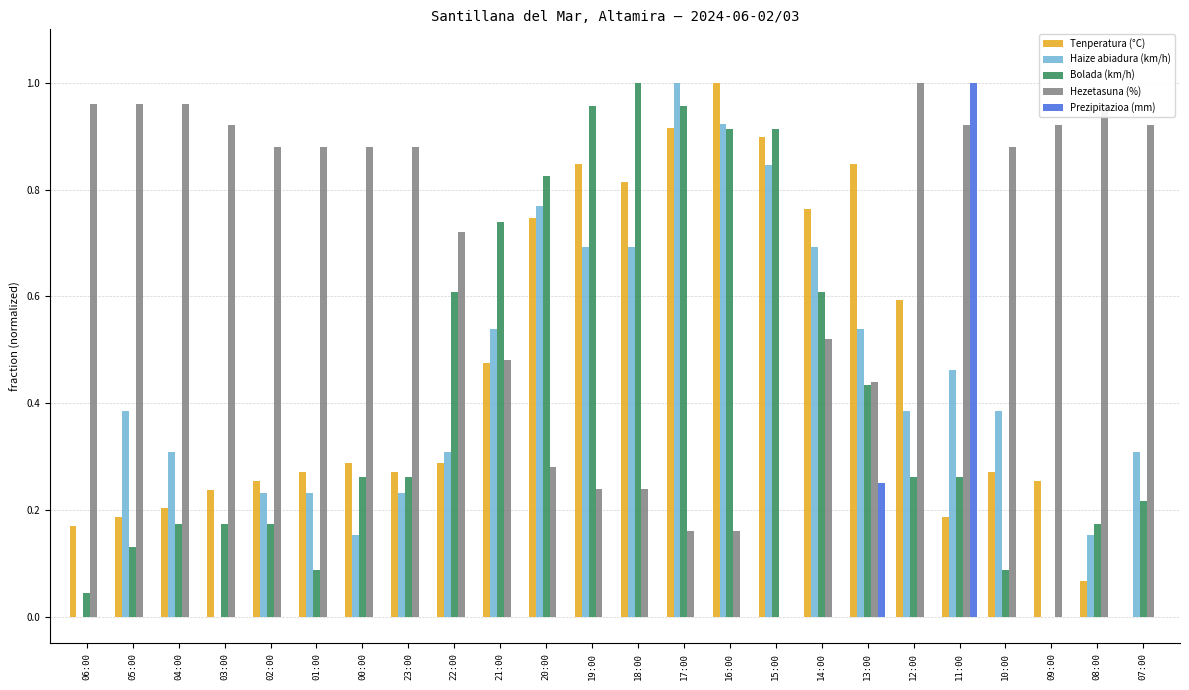

The Bolada (km/h) series shows 0.0 at 01:00. True or false?

False